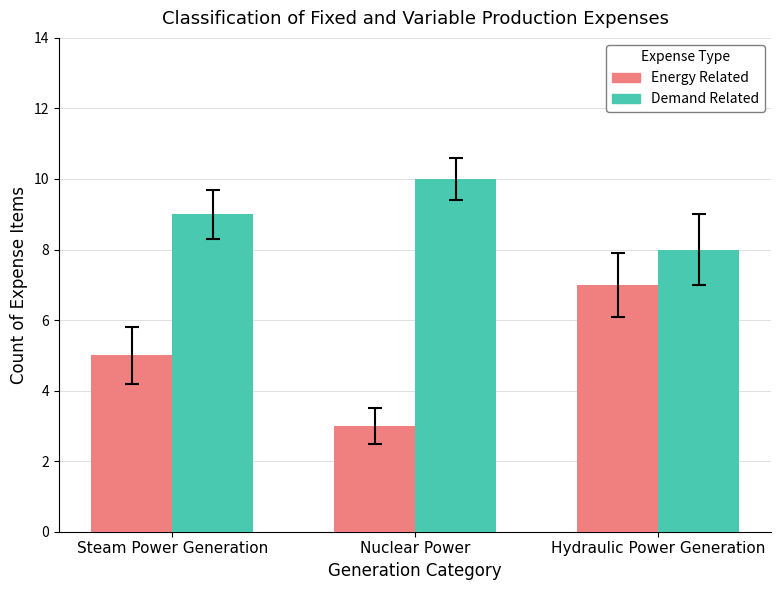

List the labels in order of Demand Related value, largest first.

Nuclear Power, Steam Power Generation, Hydraulic Power Generation